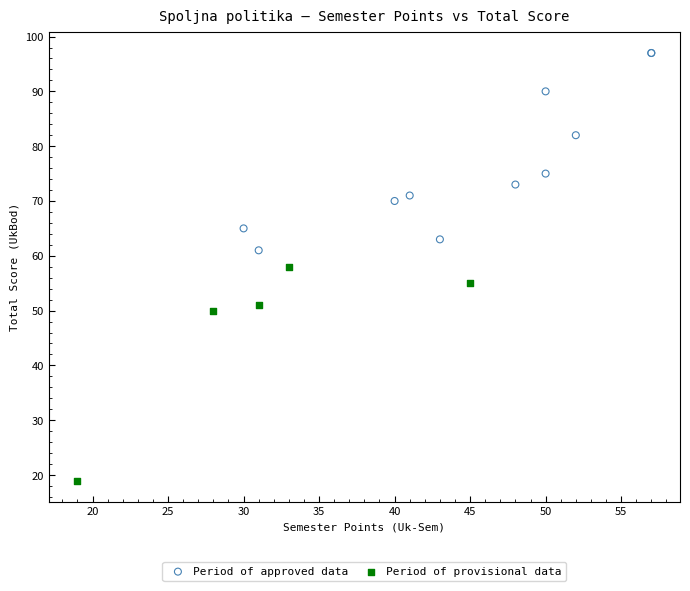

Which series contains the lowest Y value?

Period of provisional data